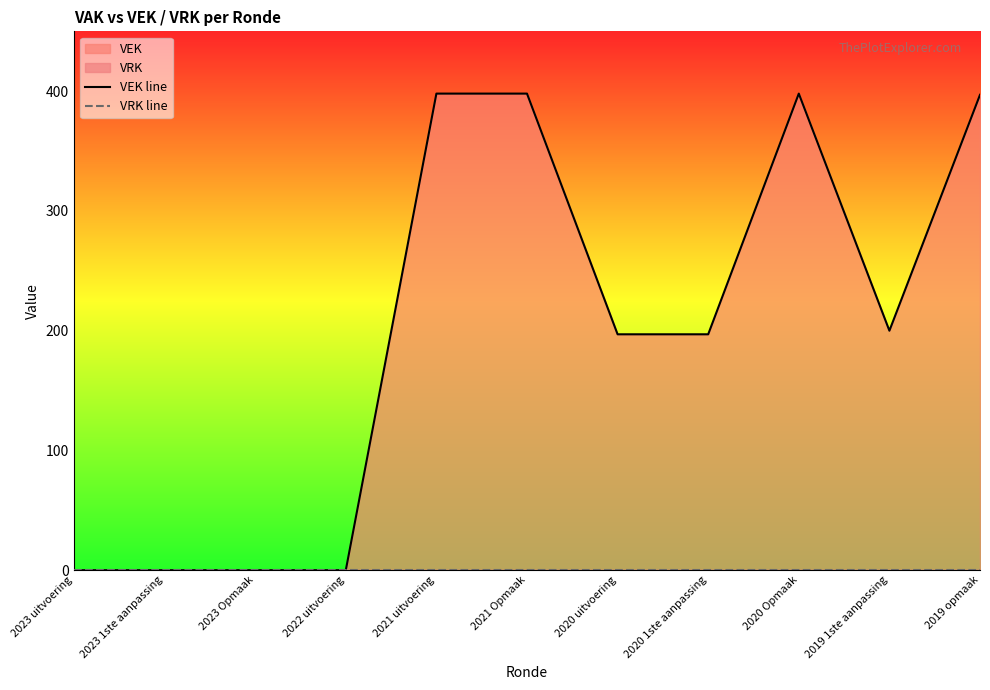

How many values in the VEK line series are below 197?

4